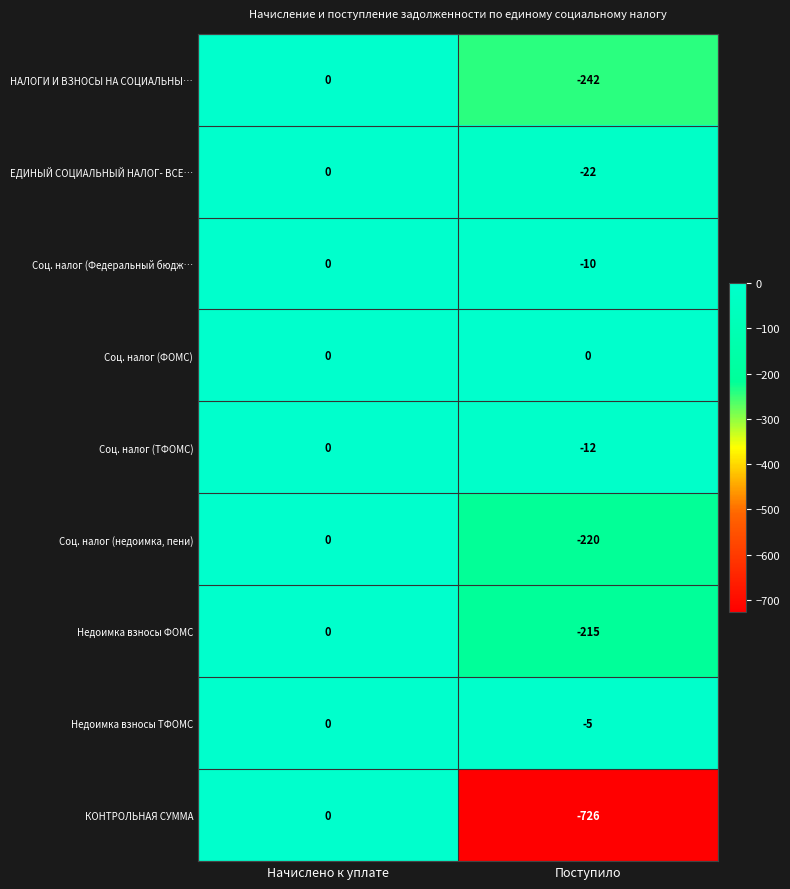

What is the difference between the highest and lowest values at Поступило?

726